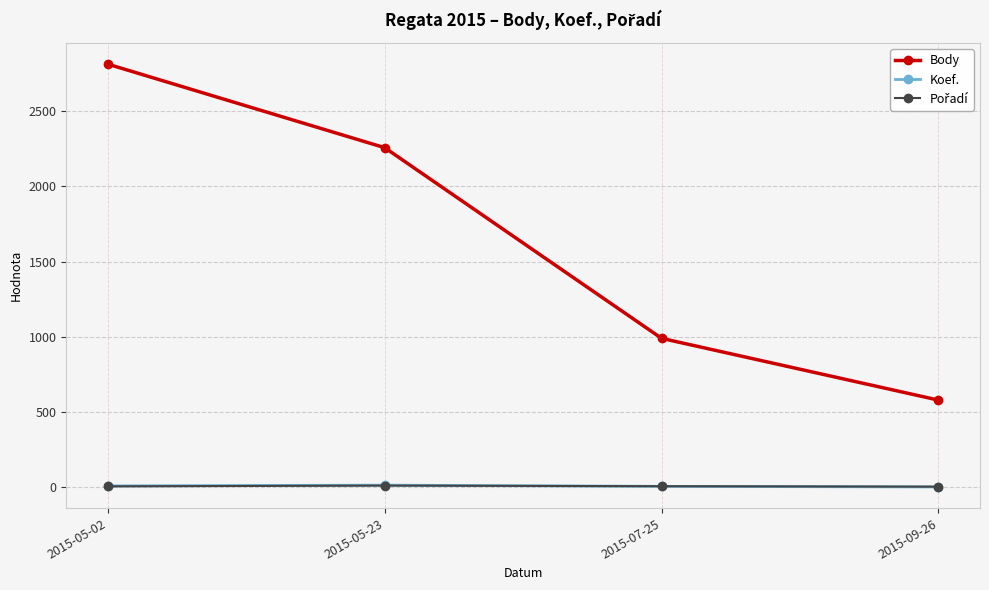

At which label is Body closest to 1696?

2015-05-23